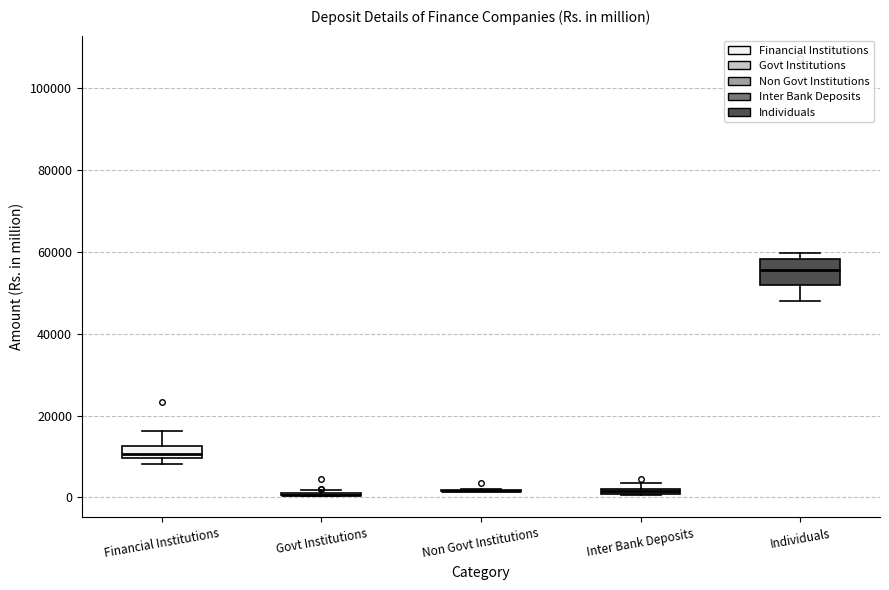

Comparing the boxes themselves (not the whiskers), which one is the tallest?

Individuals